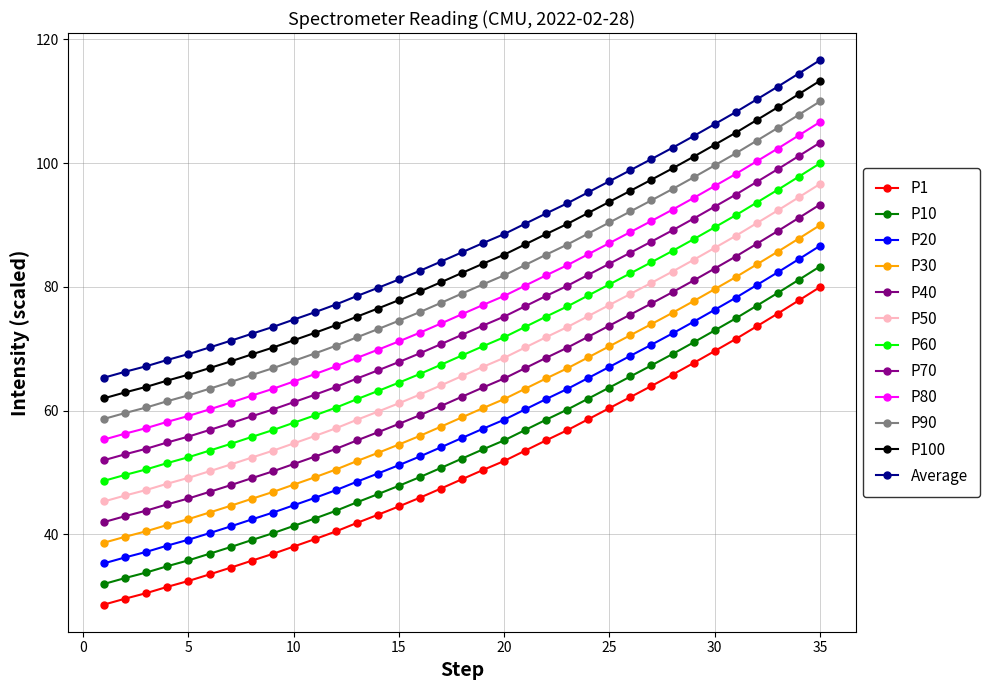

Is this an area chart (filled region under the line)?

No